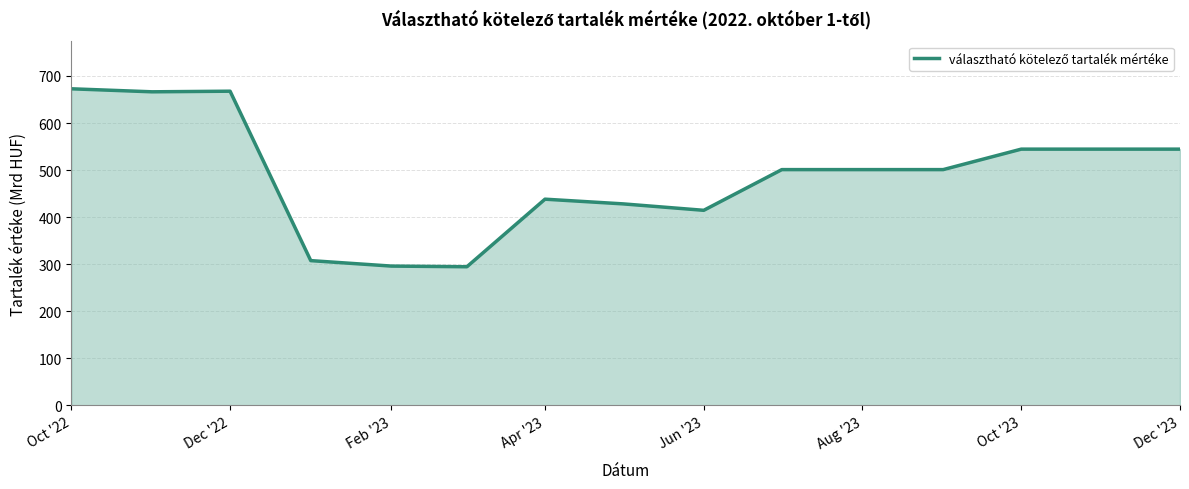

What is the minimum value shown in the chart?

294.7